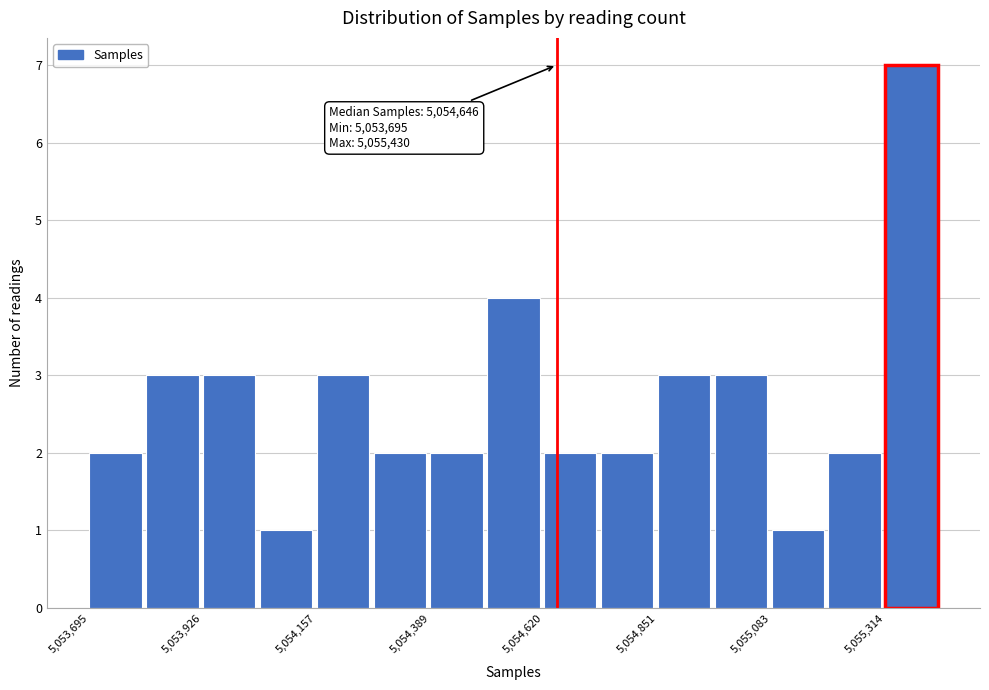

Around what value on the x-axis is the tallest bar? Give the approximate position of its centre, as read against the axis.

5055350